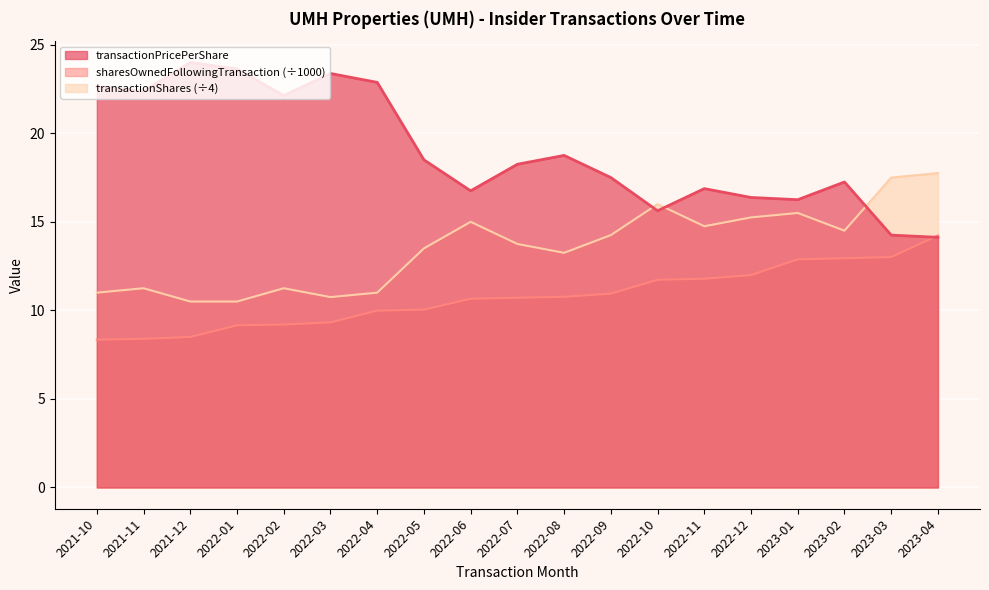

What position from the left is 2022-11?

14